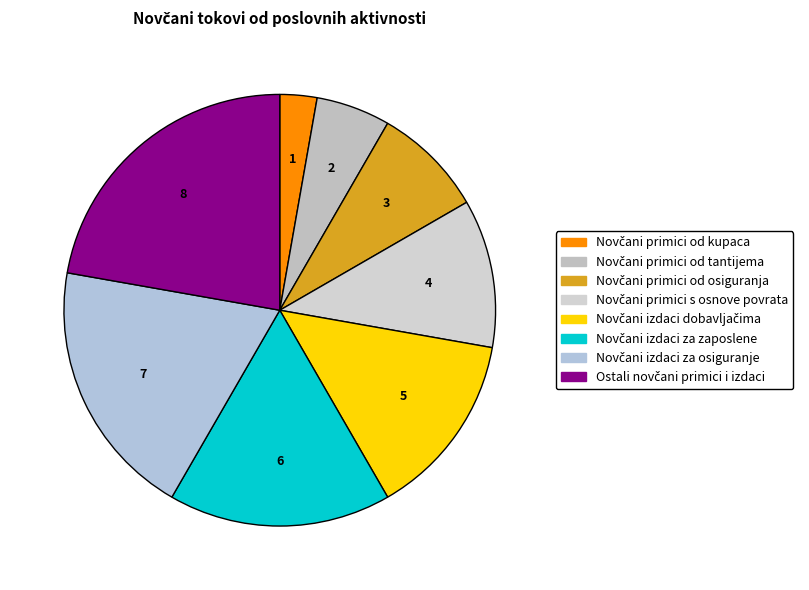

Is there any slice that represents more than half of the pie?

No